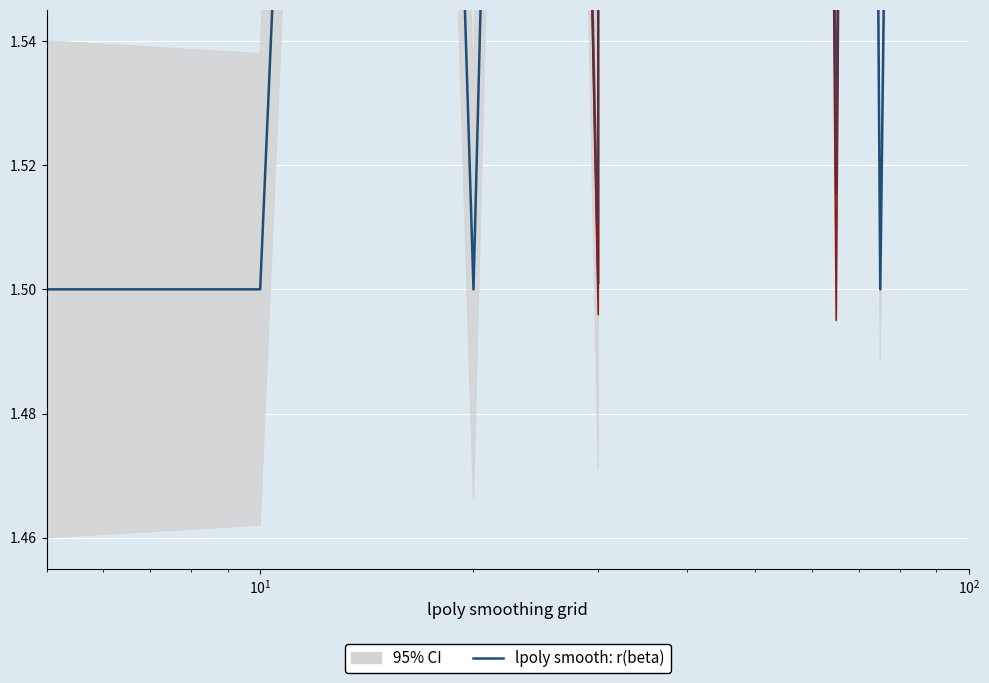

How many interior local peaks (higher than both neighbors) does the data have?

8